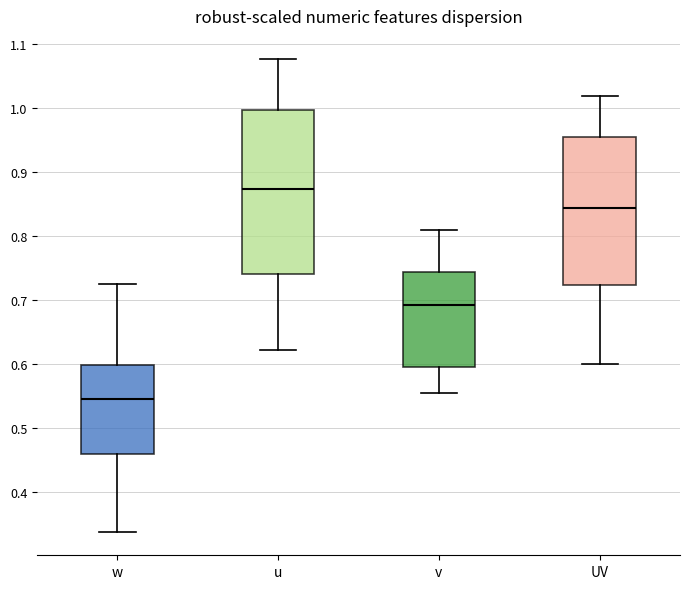

Reading left to right, read every box against the y-axis: the position of its median line, the range the box covers, and the ends of its whiskers. The values are not printed on the chart, so give them approximately, as read against the axis.

w: median 0.54, box 0.46 to 0.60, whiskers 0.34 to 0.72
u: median 0.87, box 0.74 to 1.00, whiskers 0.62 to 1.08
v: median 0.69, box 0.60 to 0.74, whiskers 0.55 to 0.81
UV: median 0.84, box 0.72 to 0.95, whiskers 0.60 to 1.02